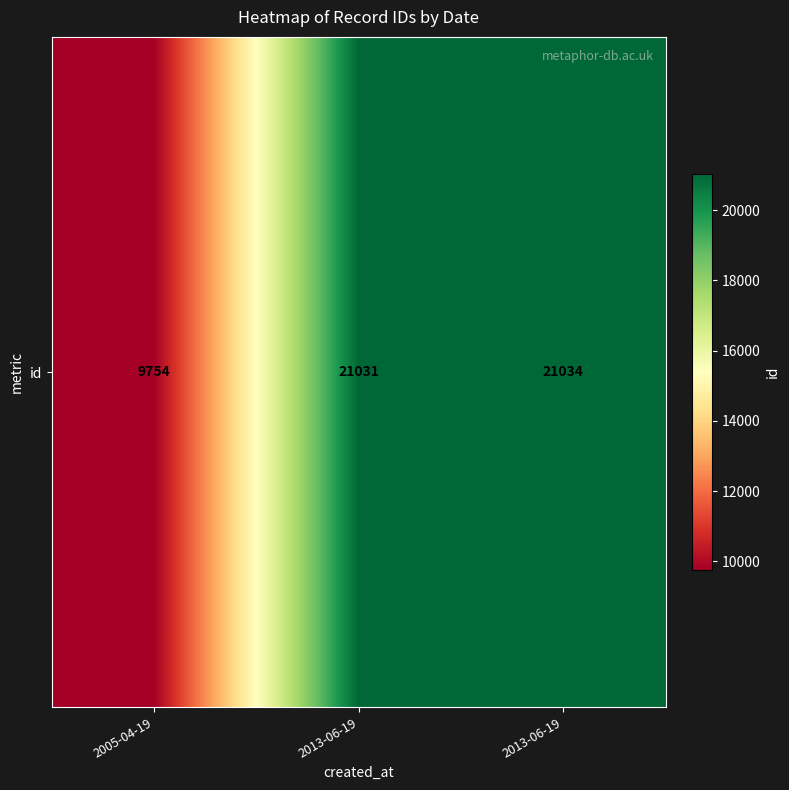

What is the maximum value shown in the chart?

21034